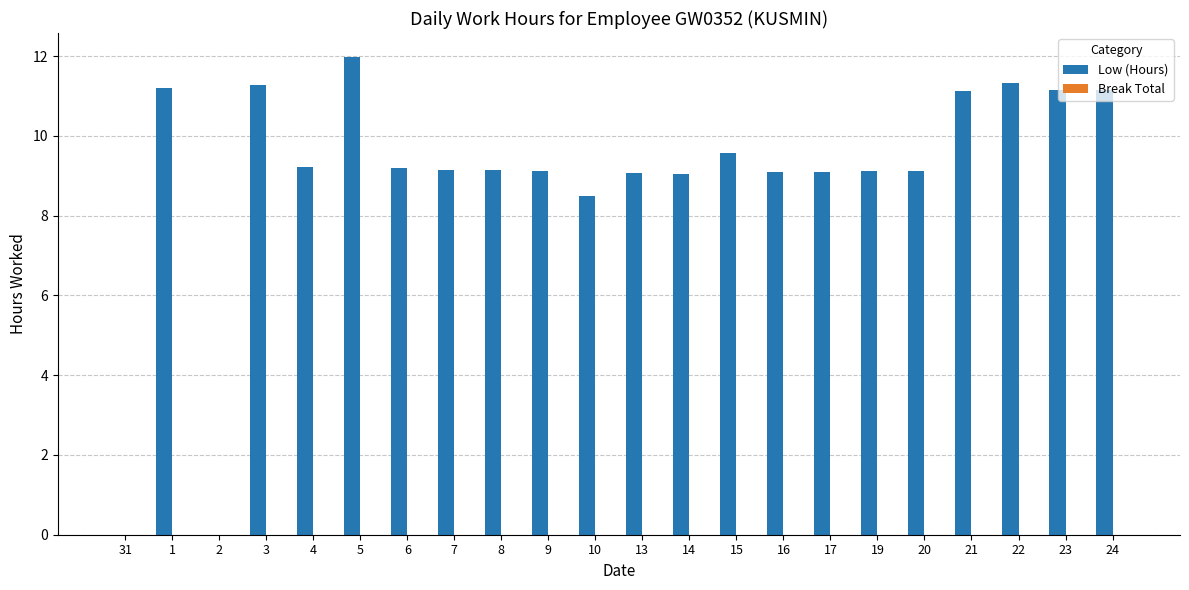

Is it true that the value at 22 is 20.3?

False